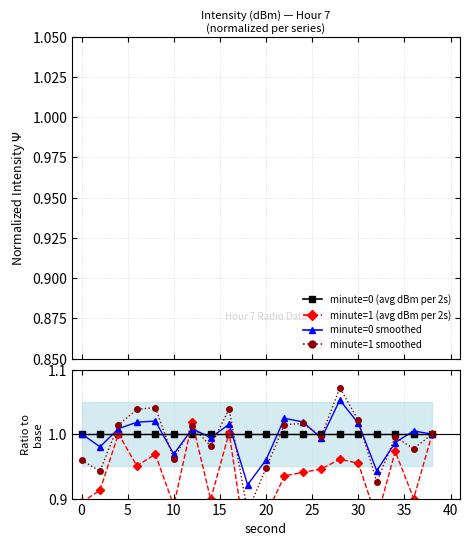

True or false: minute=1 smoothed and minute=0 smoothed intersect in this chart.

True